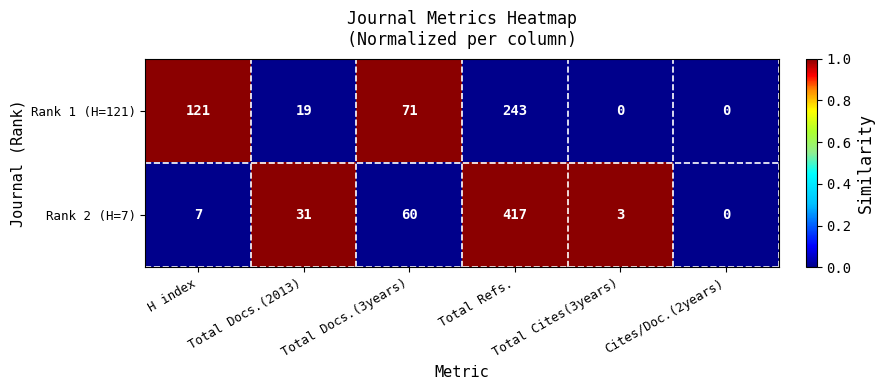

What is the difference between the highest and lowest values at Total Docs.(2013)?

12